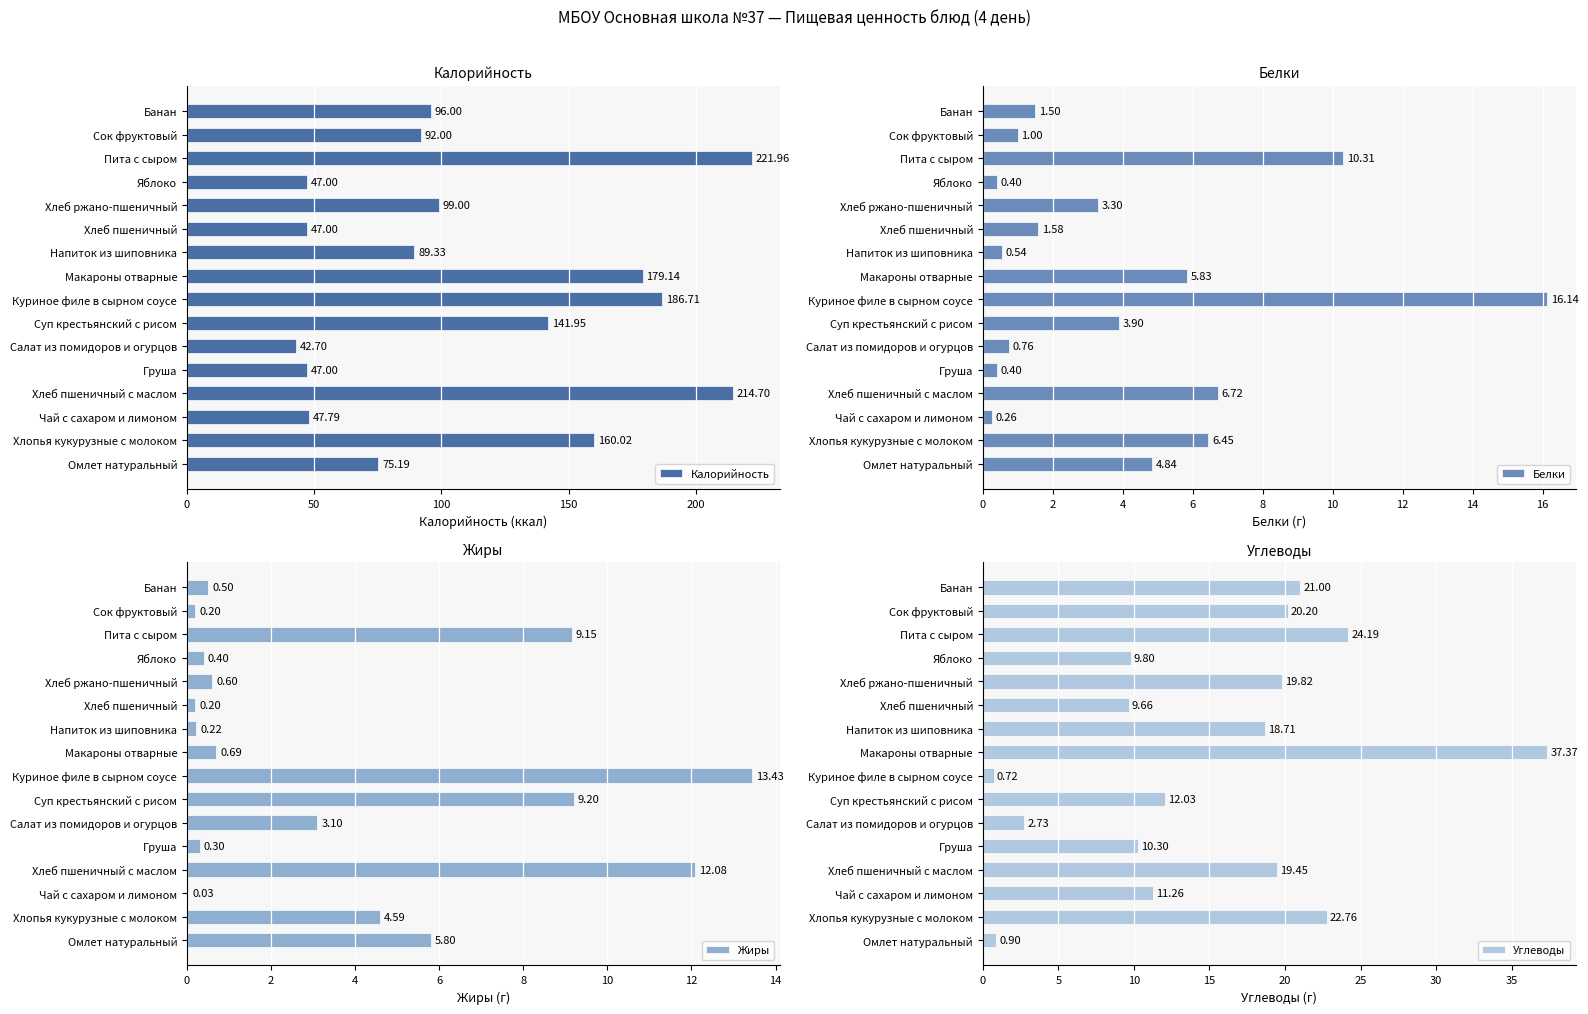

What is the sum of the Калорийность values at Хлеб ржано-пшеничный and Пита с сыром?

321.0